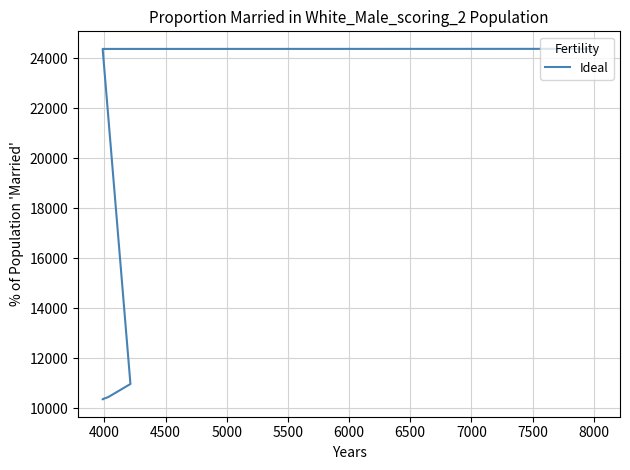

What is the difference between the values at 4000 and 7500?

14017